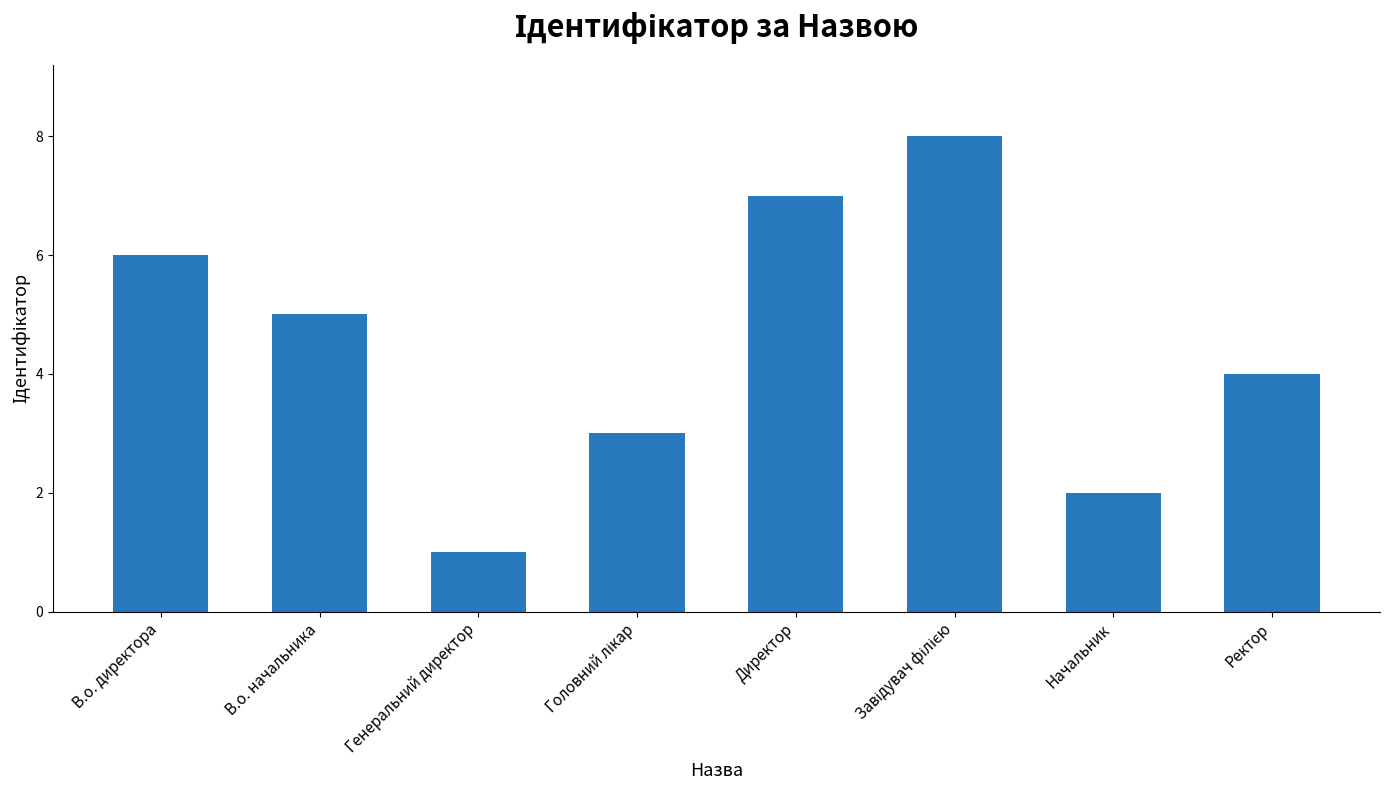

At which label is the value closest to 4?

Ректор